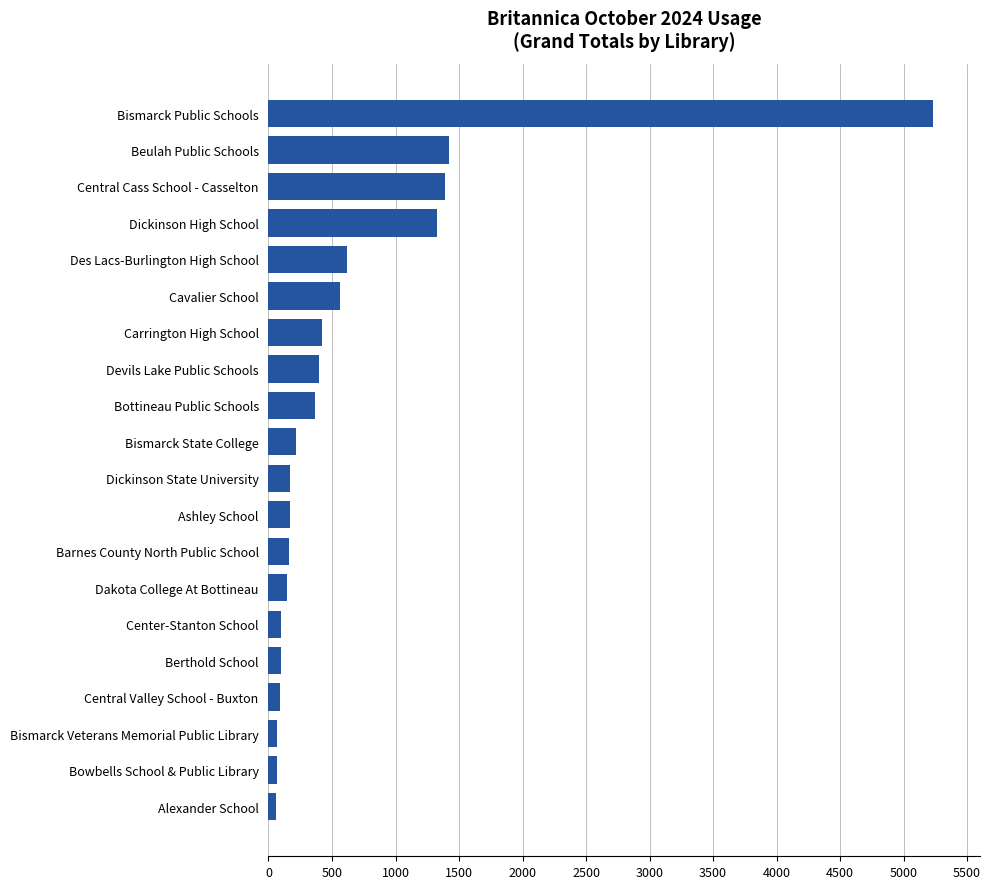

What is the average value?

655